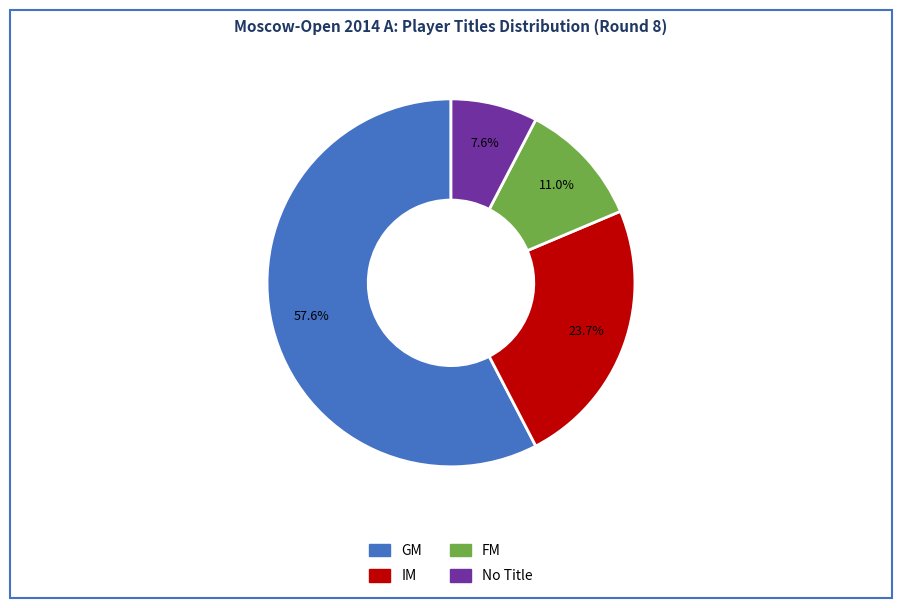

Is there a majority slice in this chart?

Yes